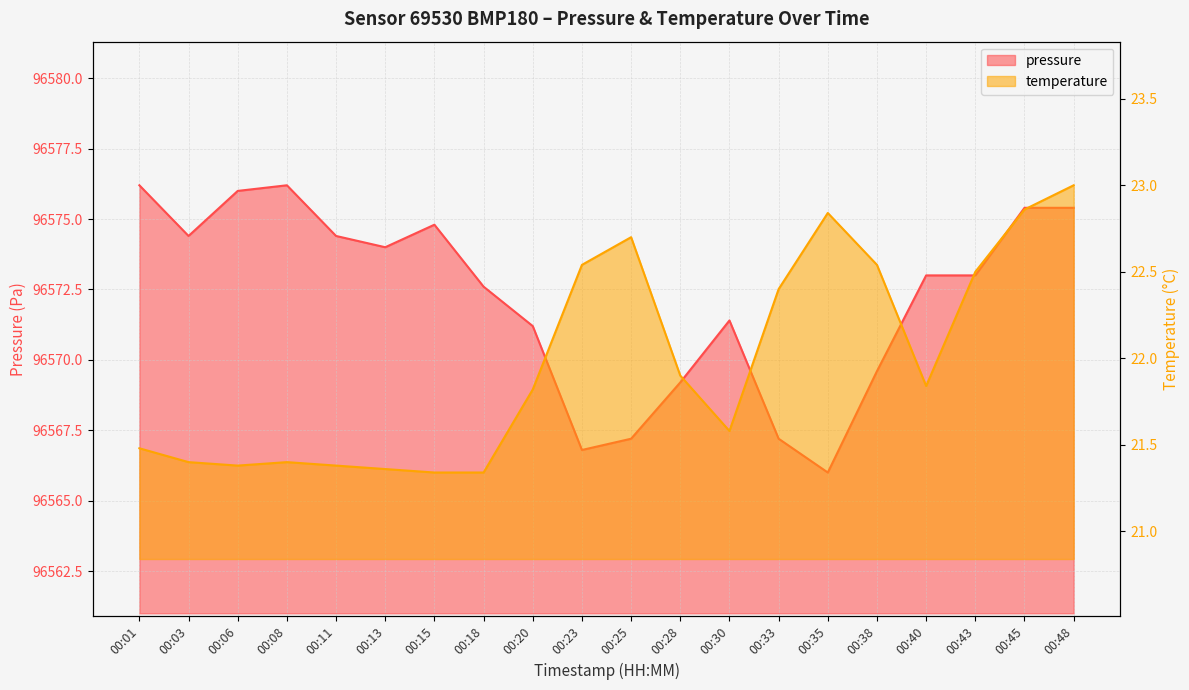

Between 00:48 and 00:11, which is larger?

00:48